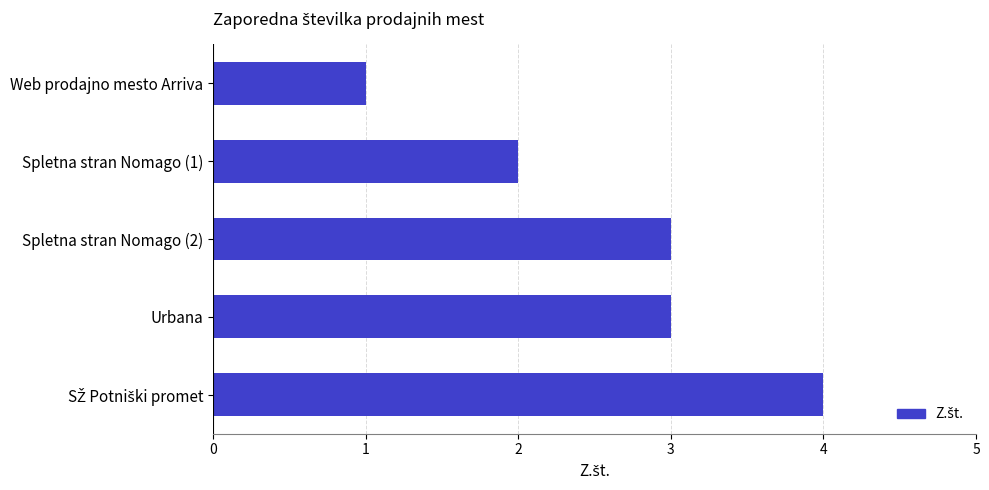

Reading top to bottom, what are all the values shown in this chart?

1	2	3	3	4